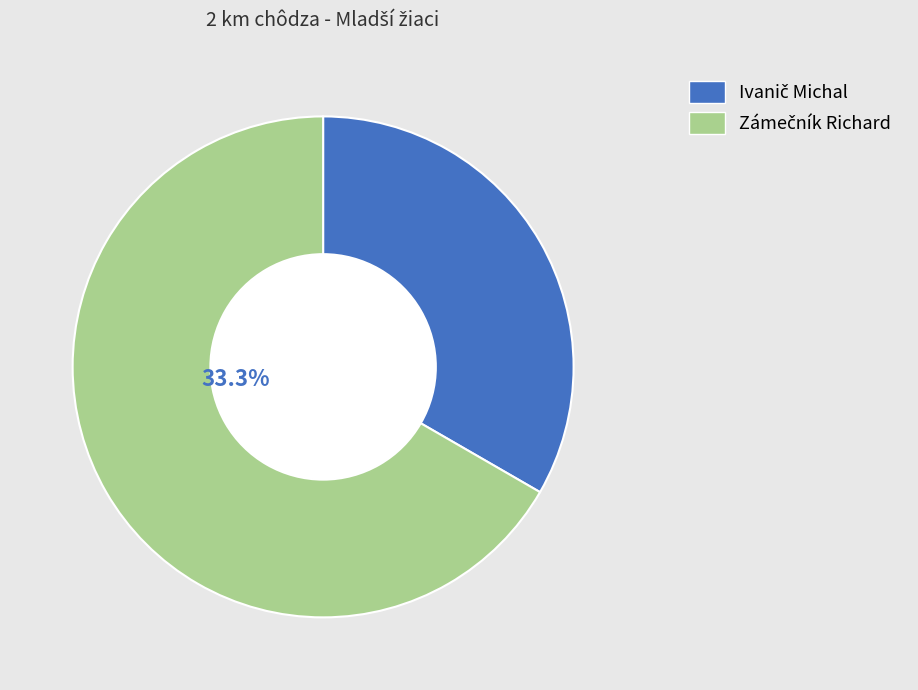

Is it true that Ivanič Michal is 33% of the pie?

True